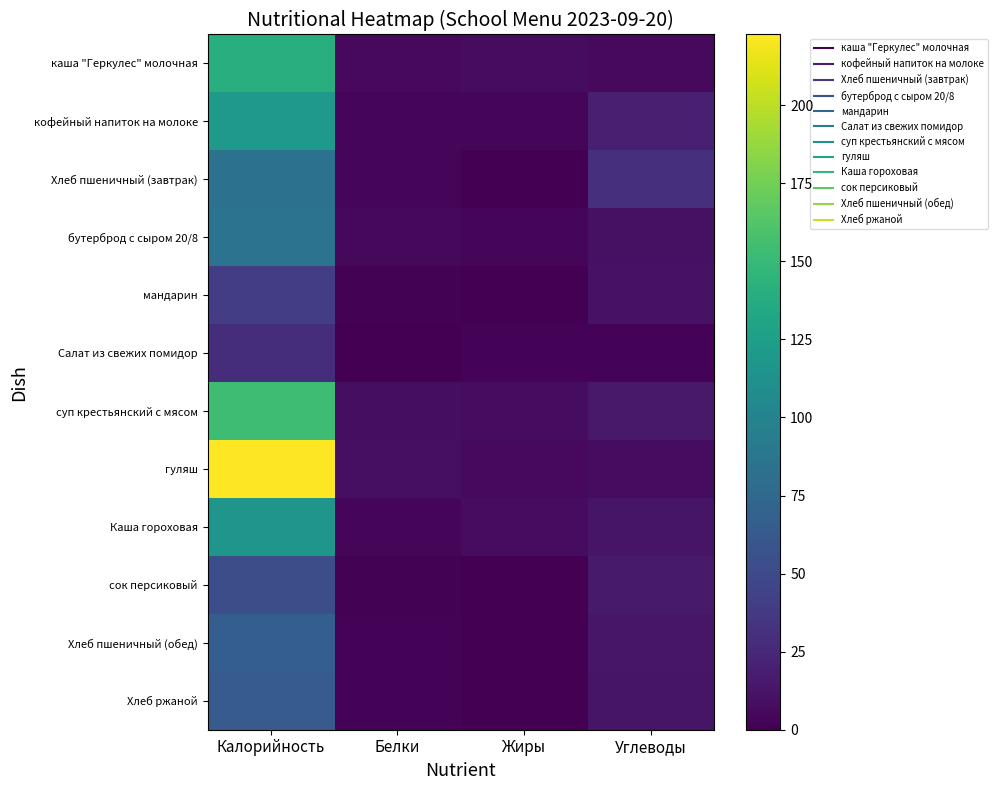

Reading left to right, what are all the values shown in this chart?

каша "Геркулес" молочная: Калорийность=139.5	Белки=6.0	Жиры=7.6	Углеводы=5.5
кофейный напиток на молоке: Калорийность=120.0	Белки=3.3	Жиры=3.4	Углеводы=19.8
Хлеб пшеничный (завтрак): Калорийность=84.0	Белки=3.0	Жиры=0.4	Углеводы=30.7
бутерброд с сыром 20/8: Калорийность=85.1	Белки=5.0	Жиры=2.8	Углеводы=9.9
мандарин: Калорийность=40.6	Белки=0.9	Жиры=0.0	Углеводы=10.7
Салат из свежих помидор: Калорийность=28.9	Белки=0.6	Жиры=1.8	Углеводы=2.1
суп крестьянский с мясом: Калорийность=153.4	Белки=7.9	Жиры=7.0	Углеводы=15.3
гуляш: Калорийность=222.6	Белки=9.0	Жиры=5.4	Углеводы=7.7
Каша гороховая: Калорийность=116.0	Белки=2.9	Жиры=7.0	Углеводы=13.0
сок персиковый: Калорийность=53.8	Белки=0.9	Жиры=0.2	Углеводы=15.9
Хлеб пшеничный (обед): Калорийность=66.3	Белки=2.2	Жиры=0.4	Углеводы=13.9
Хлеб ржаной: Калорийность=64.0	Белки=2.2	Жиры=0.3	Углеводы=13.0